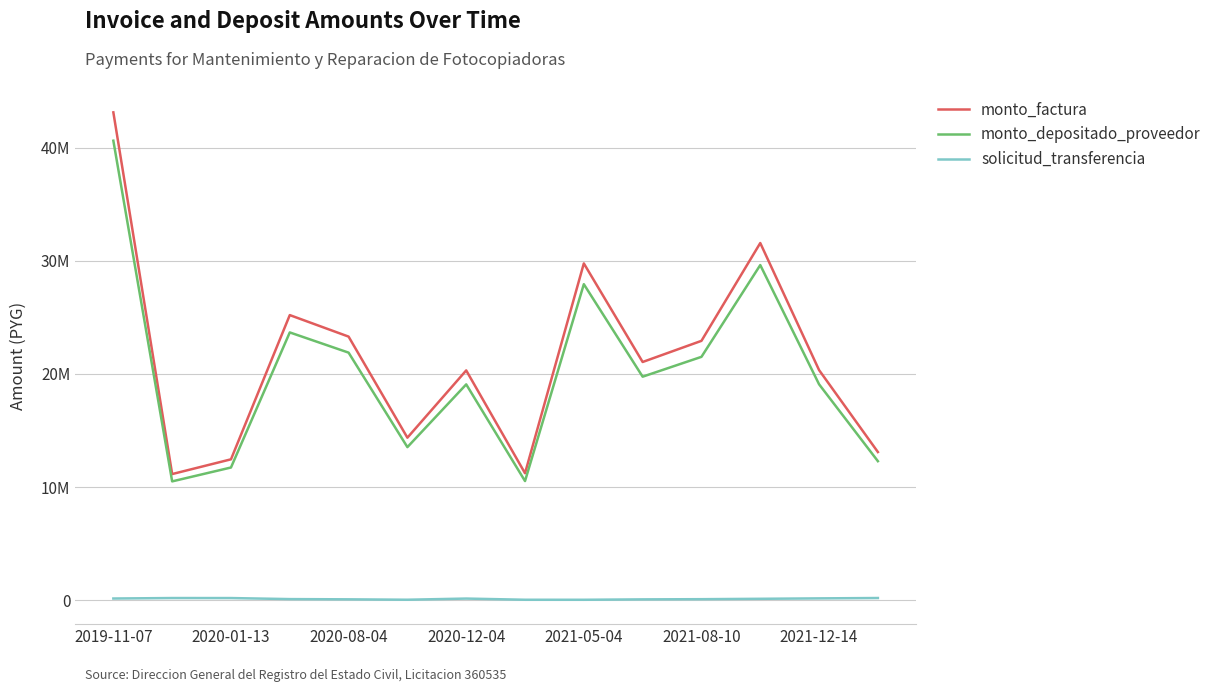

What is the maximum value shown in the chart?

43120000